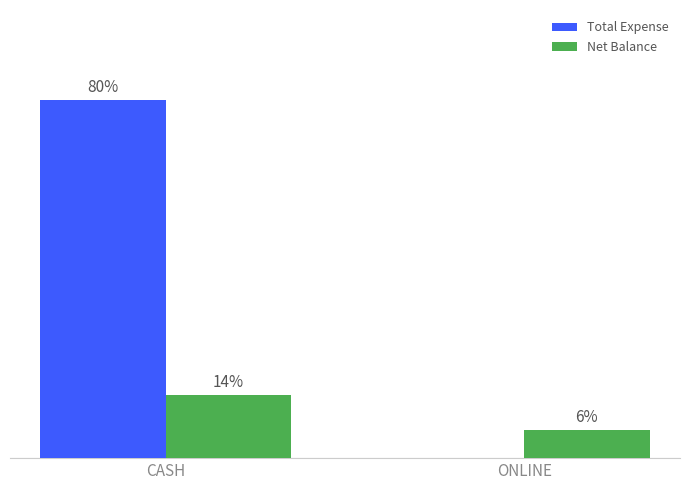

Where is Total Expense nearest to the value 9460?

CASH